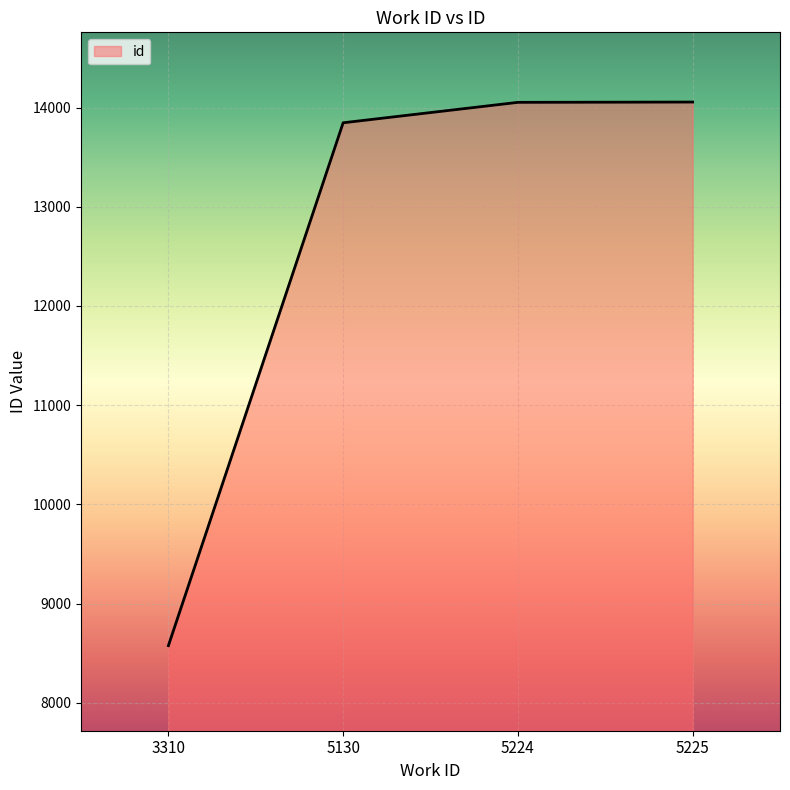

Is it true that the value at 5130 is 9395?

False